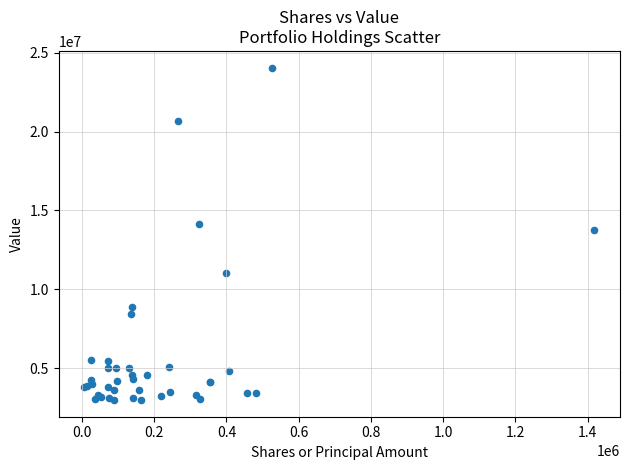

What Y value in the scatter plot is closest to 13518000?

13761000